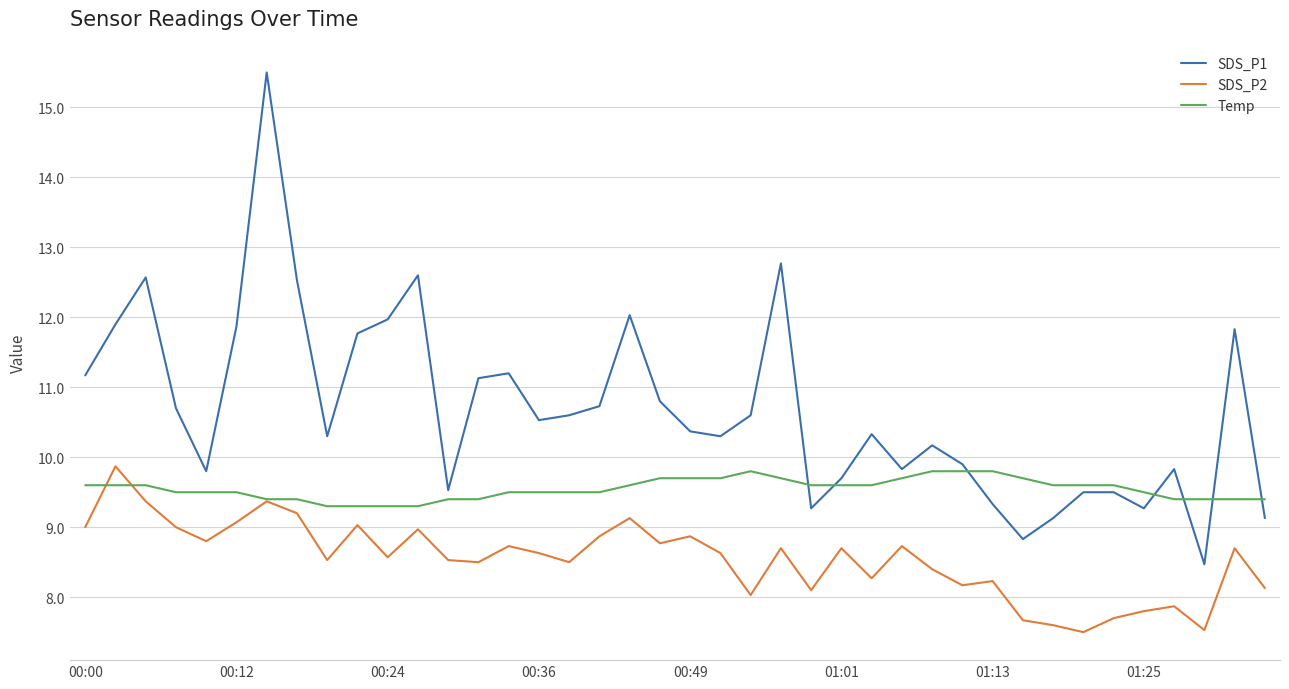

Which series has the largest range (max minus min)?

SDS_P1